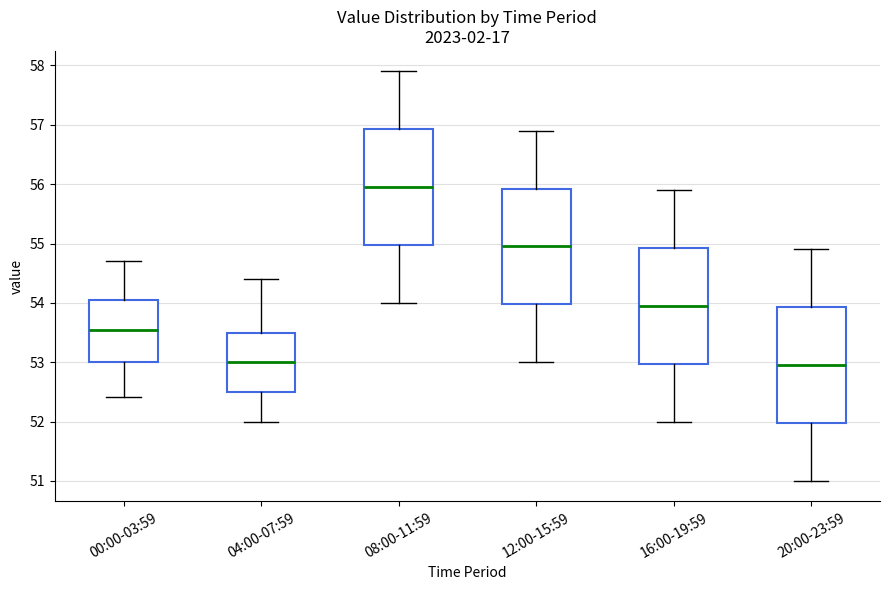

Reading left to right, read every box against the y-axis: the position of its median line, the range the box covers, and the ends of its whiskers. The values are not printed on the chart, so give them approximately, as read against the axis.

00:00-03:59: median 53.5, box 53.0 to 54.0, whiskers 52.4 to 54.7
04:00-07:59: median 53.0, box 52.5 to 53.5, whiskers 52.0 to 54.4
08:00-11:59: median 56.0, box 55.0 to 56.9, whiskers 54.0 to 57.9
12:00-15:59: median 55.0, box 54.0 to 55.9, whiskers 53.0 to 56.9
16:00-19:59: median 54.0, box 53.0 to 54.9, whiskers 52.0 to 55.9
20:00-23:59: median 53.0, box 52.0 to 53.9, whiskers 51.0 to 54.9